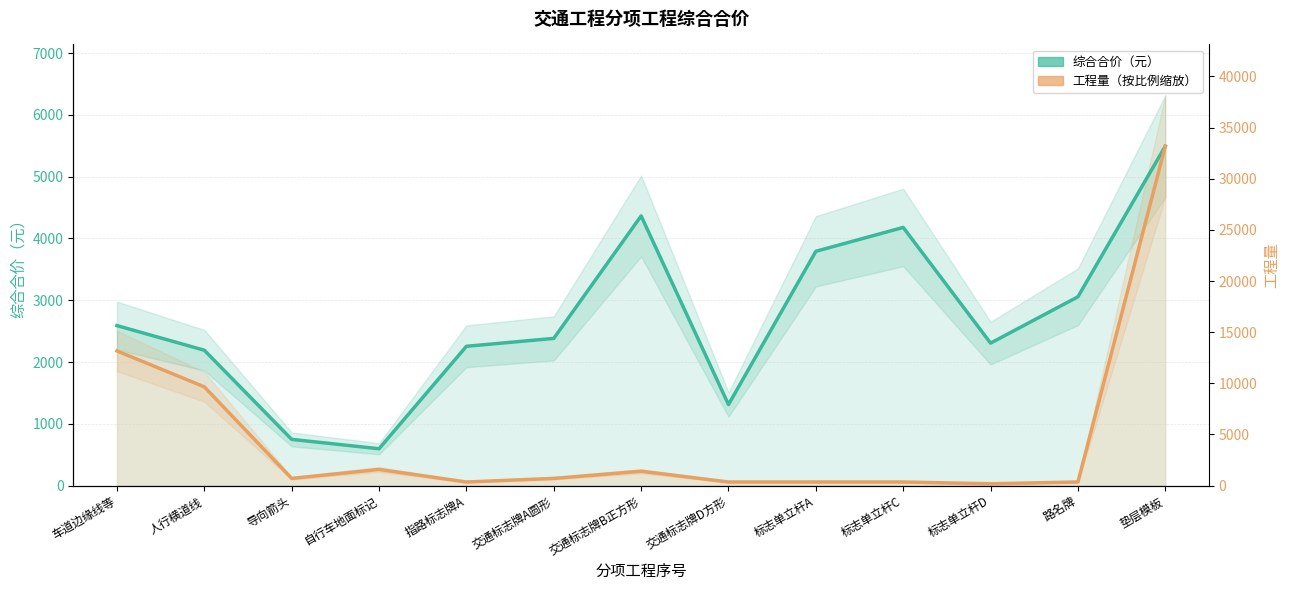

True or false: 工程量（按比例缩放） and 综合合价（元） cross at least once.

False